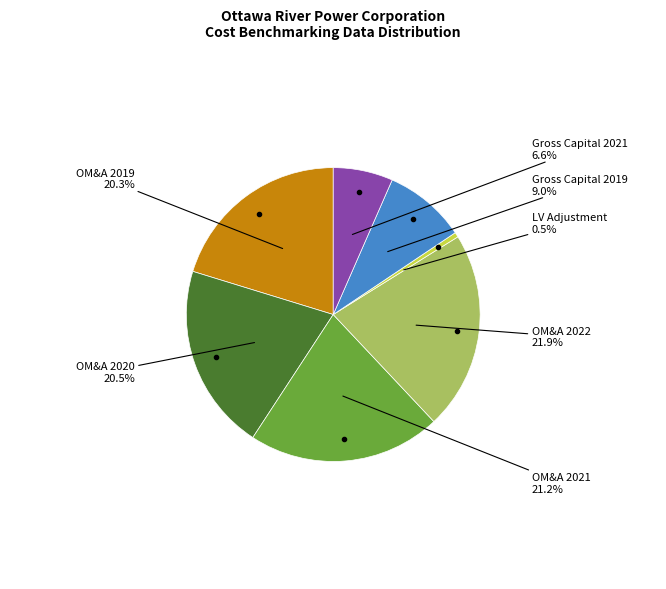

To the nearest percent, what is the difference between the largest and smallest slice percentages?

21%